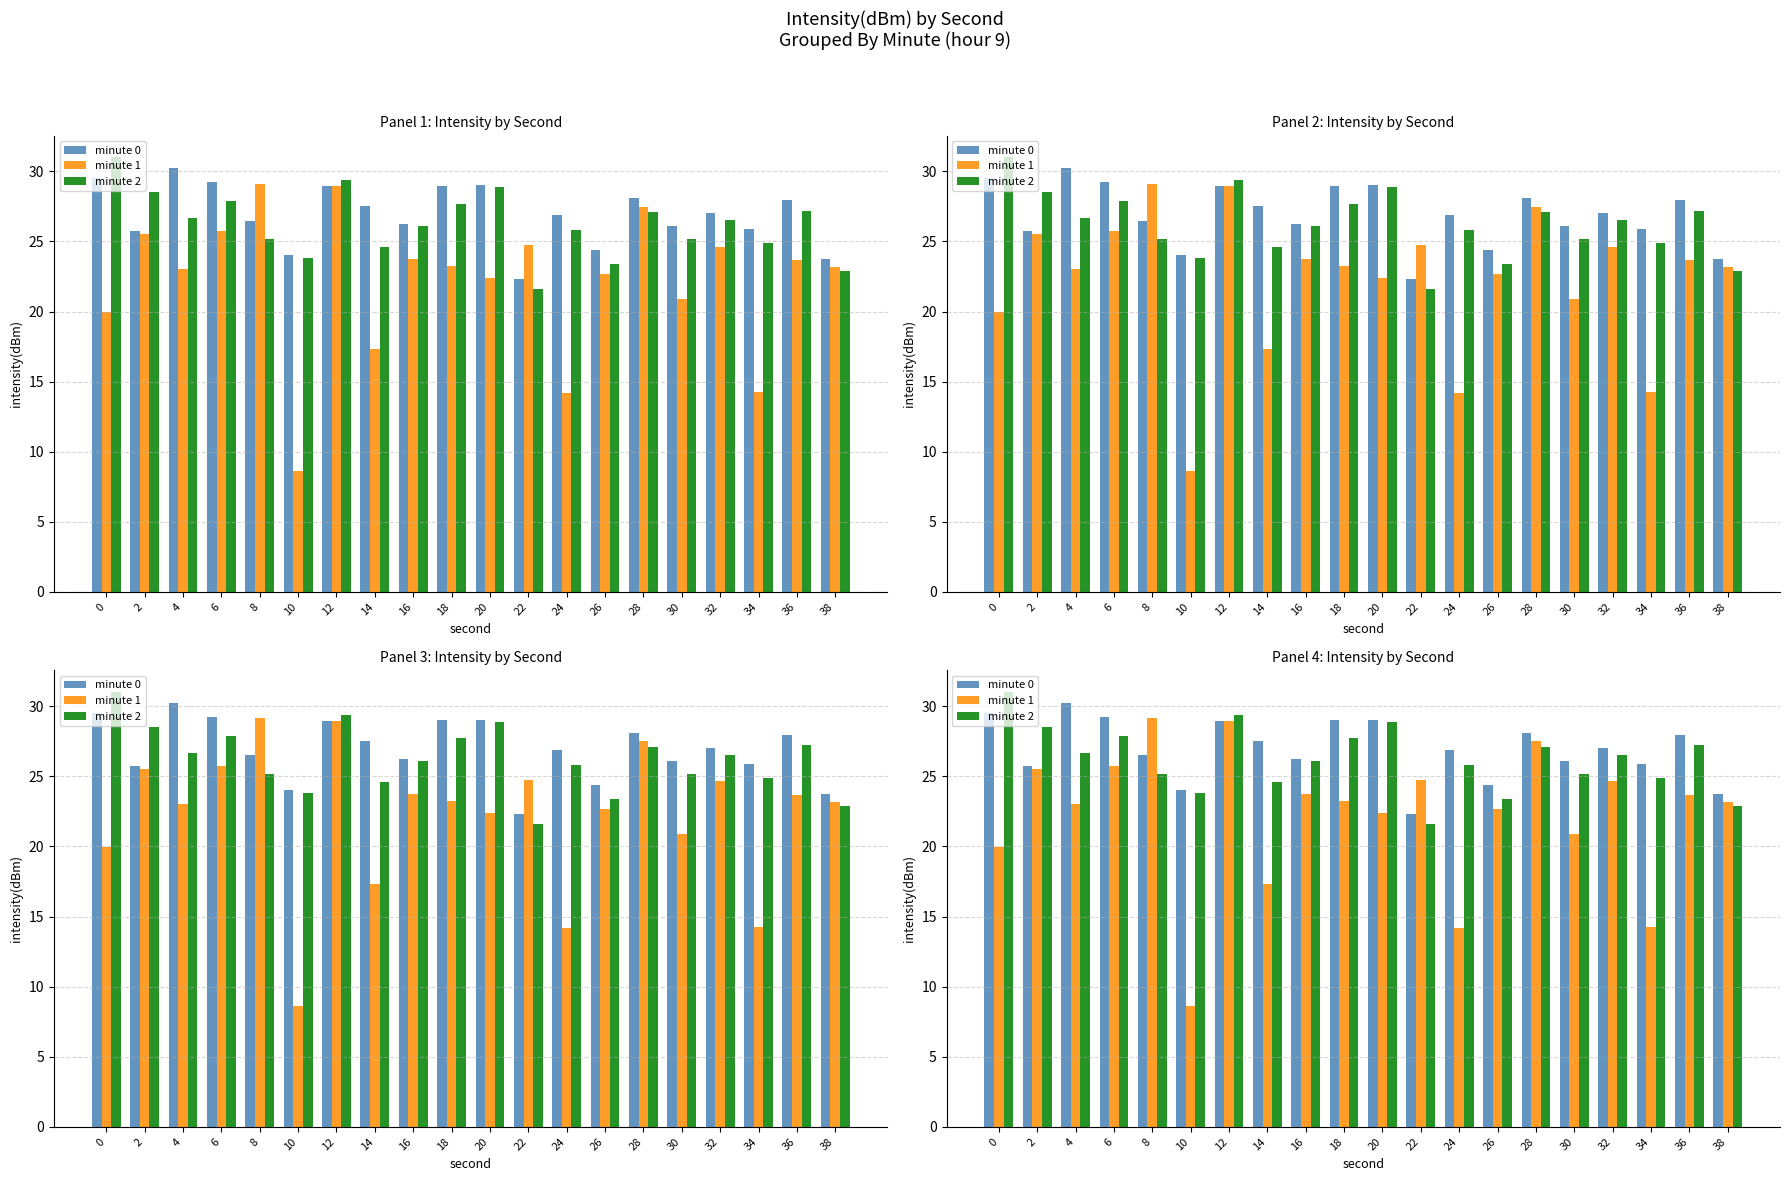

What is the greatest value displayed?

31.0